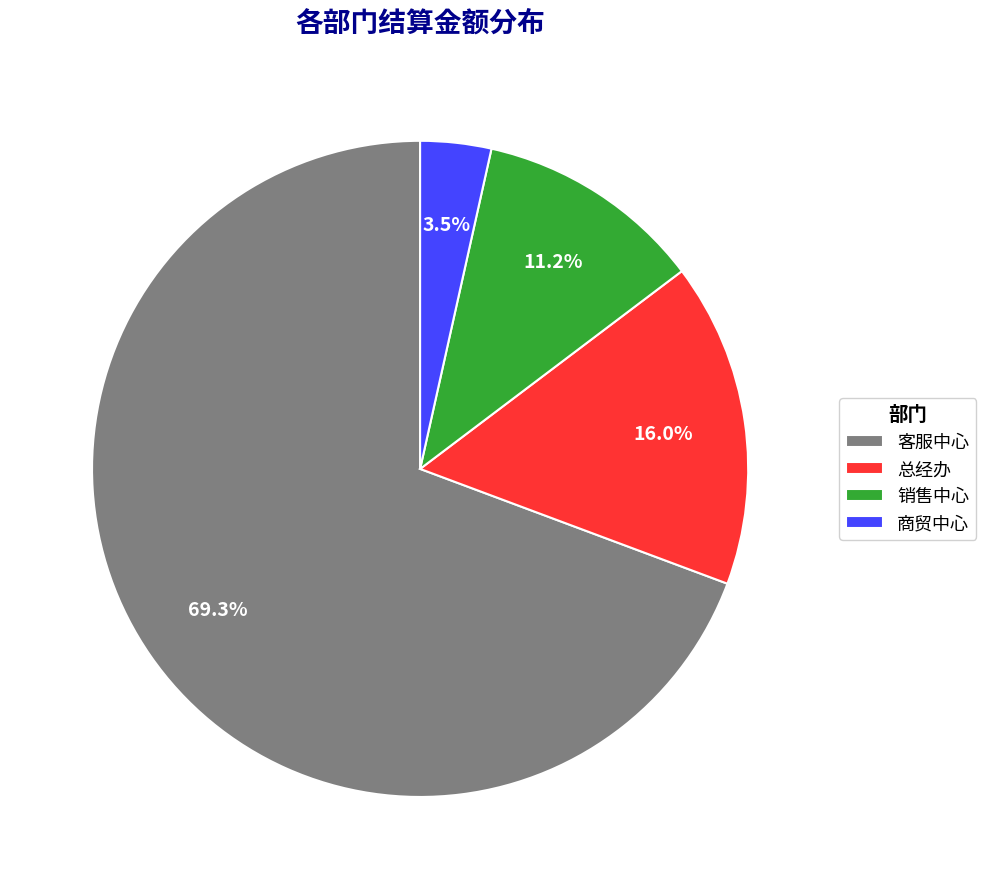

Is the sum of 销售中心 and 总经办 greater than half?

No